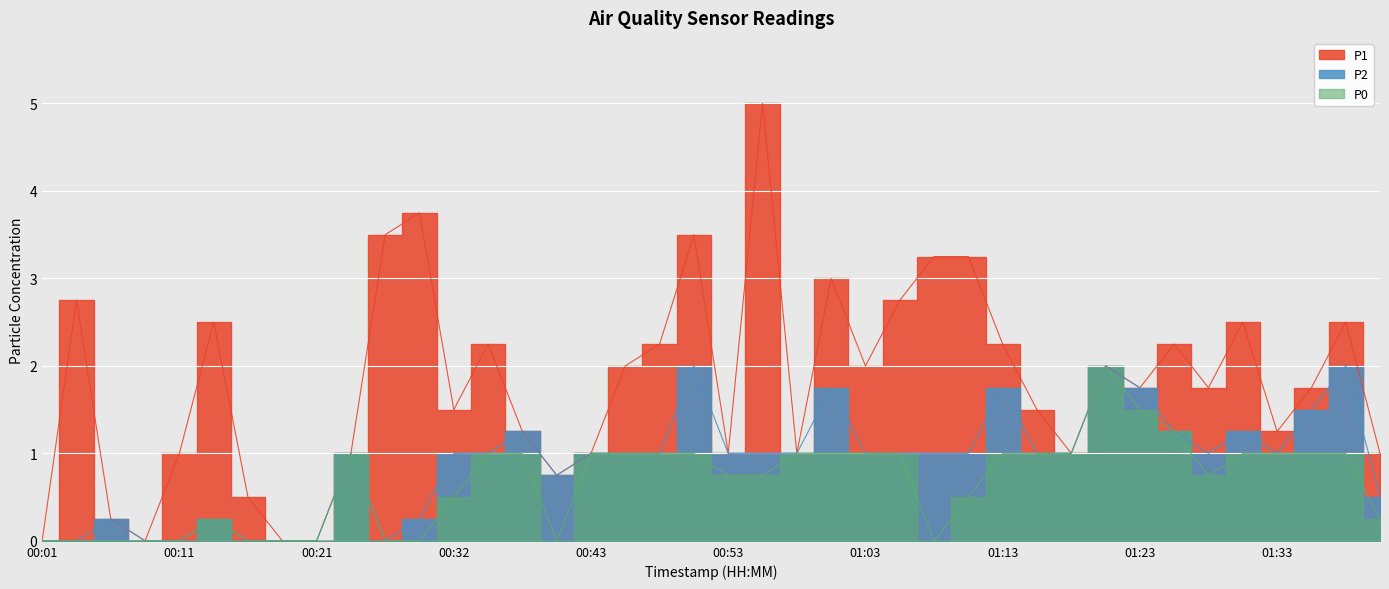

Reading left to right, list all the values displayed in this chart.

P1: 00:01=0.0	00:04=2.8	00:06=0.2	00:08=0.0	00:11=1.0	00:13=2.5	00:16=0.5	00:19=0.0	00:21=0.0	00:24=1.0	00:27=3.5	00:29=3.8	00:32=1.5	00:35=2.2	00:38=1.2	00:40=0.8	00:43=1.0	00:46=2.0	00:48=2.2	00:51=3.5	00:53=1.0	00:56=5.0	00:58=1.0	01:01=3.0	01:03=2.0	01:06=2.8	01:08=3.2	01:11=3.2	01:13=2.2	01:16=1.5	01:18=1.0	01:20=2.0	01:23=1.8	01:25=2.2	01:28=1.8	01:30=2.5	01:33=1.2	01:35=1.8	01:38=2.5	01:40=1.0
P2: 00:01=0.0	00:04=0.0	00:06=0.2	00:08=0.0	00:11=0.0	00:13=0.2	00:16=0.0	00:19=0.0	00:21=0.0	00:24=1.0	00:27=0.0	00:29=0.2	00:32=1.0	00:35=1.0	00:38=1.2	00:40=0.8	00:43=1.0	00:46=1.0	00:48=1.0	00:51=2.0	00:53=1.0	00:56=1.0	00:58=1.0	01:01=1.8	01:03=1.0	01:06=1.0	01:08=1.0	01:11=1.0	01:13=1.8	01:16=1.0	01:18=1.0	01:20=2.0	01:23=1.8	01:25=1.2	01:28=1.0	01:30=1.2	01:33=1.0	01:35=1.5	01:38=2.0	01:40=0.5
P0: 00:01=0.0	00:04=0.0	00:06=0.0	00:08=0.0	00:11=0.0	00:13=0.2	00:16=0.0	00:19=0.0	00:21=0.0	00:24=1.0	00:27=0.0	00:29=0.0	00:32=0.5	00:35=1.0	00:38=1.0	00:40=0.0	00:43=1.0	00:46=1.0	00:48=1.0	00:51=1.0	00:53=0.8	00:56=0.8	00:58=1.0	01:01=1.0	01:03=1.0	01:06=1.0	01:08=0.0	01:11=0.5	01:13=1.0	01:16=1.0	01:18=1.0	01:20=2.0	01:23=1.5	01:25=1.2	01:28=0.8	01:30=1.0	01:33=1.0	01:35=1.0	01:38=1.0	01:40=0.2